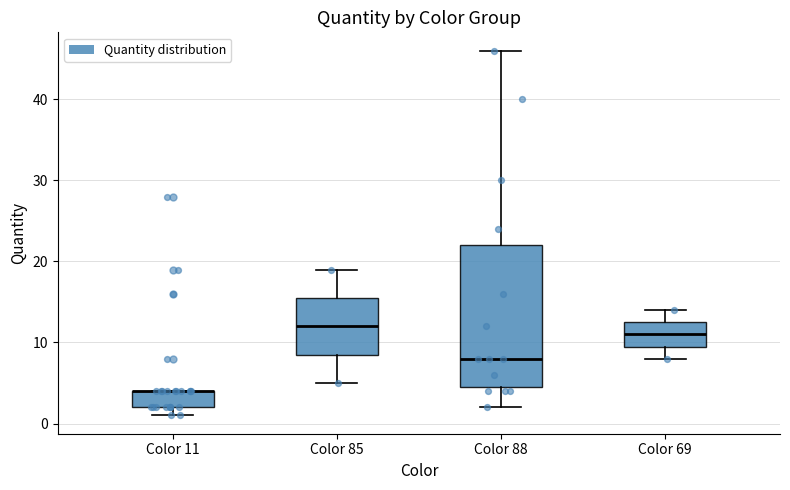

Reading left to right, read every box against the y-axis: the position of its median line, the range the box covers, and the ends of its whiskers. The values are not printed on the chart, so give them approximately, as read against the axis.

Color 11: median 4 (drawn on the box's upper edge), box 2 to 4, whiskers 1 to 4
Color 85: median 12, box 9 to 16, whiskers 5 to 19
Color 88: median 8, box 5 to 22, whiskers 2 to 46
Color 69: median 11, box 10 to 13, whiskers 8 to 14